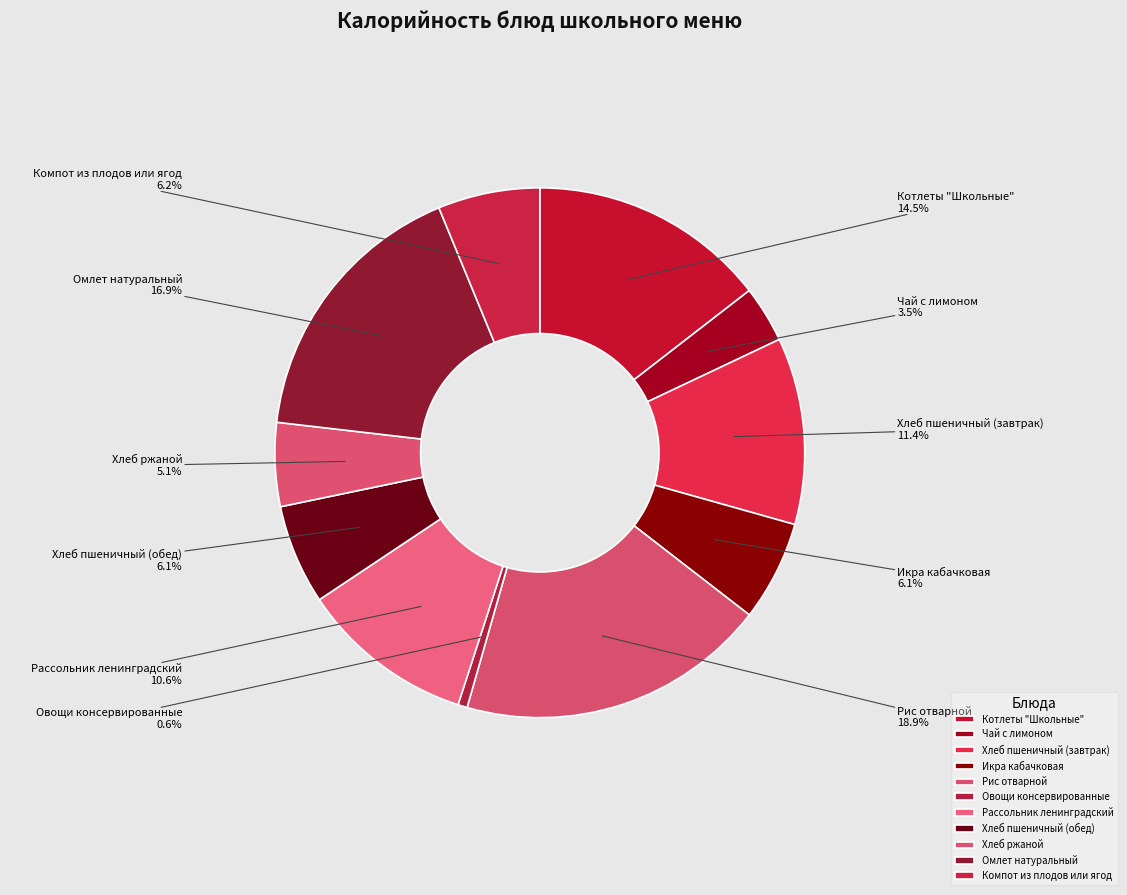

Combined, do Овощи консервированные and Компот из плодов или ягод account for over 50%?

No